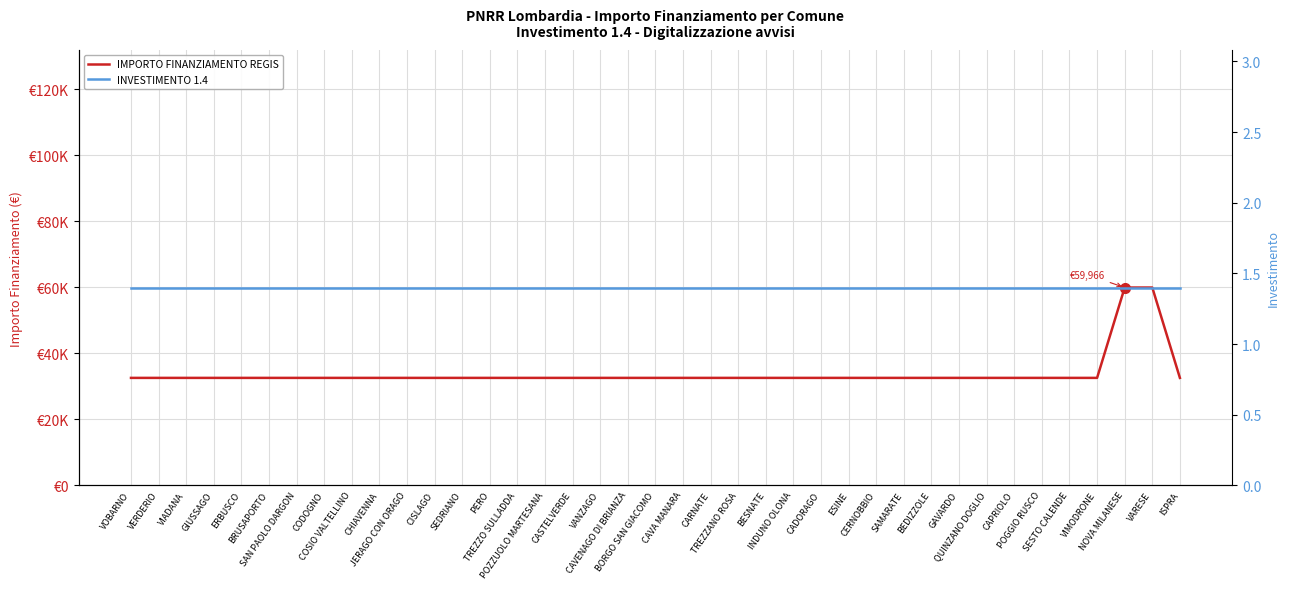

What position from the right is CODOGNO?

32